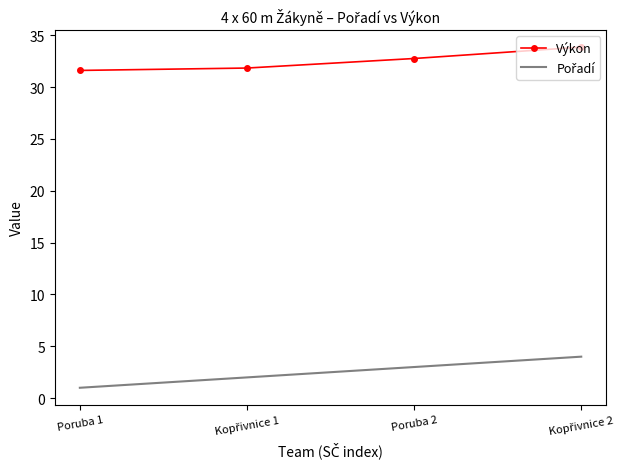

The Výkon series shows 18.1 at Poruba 2. True or false?

False